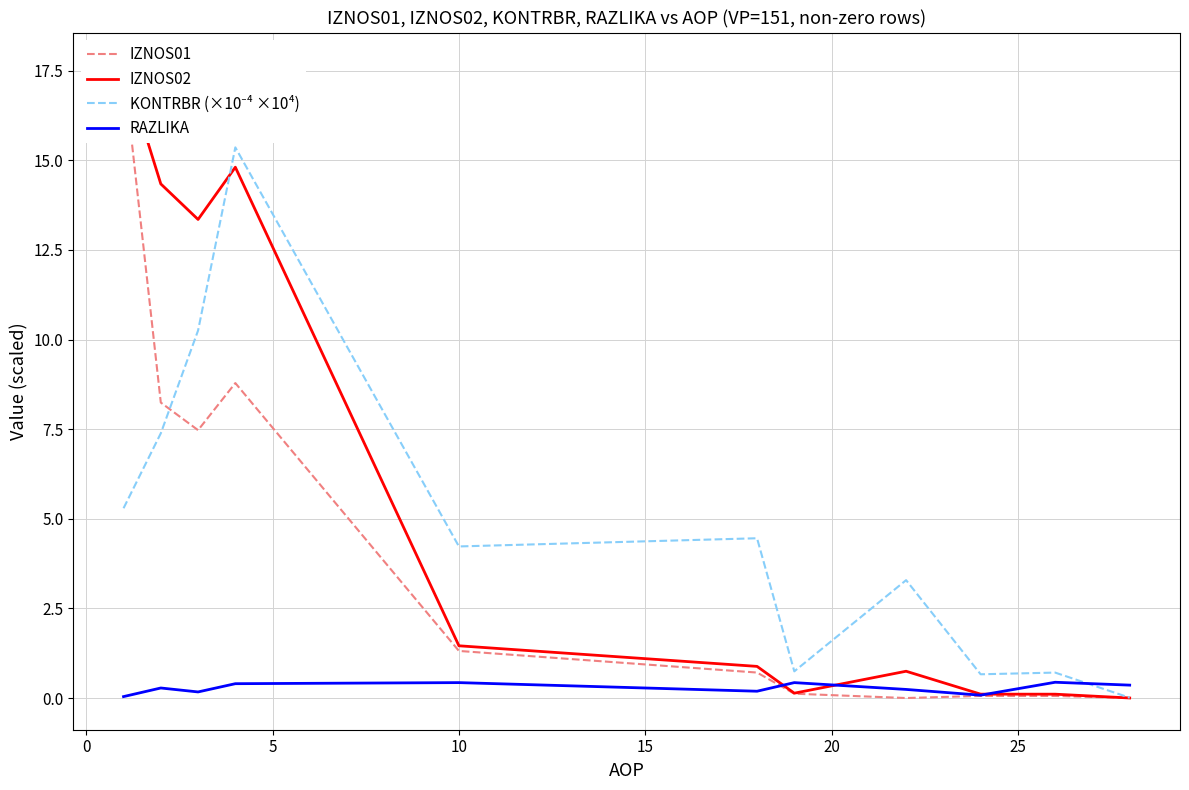

What are all the series names shown in the legend?

IZNOS01, IZNOS02, KONTRBR (×10⁻⁴ ×10⁴), RAZLIKA